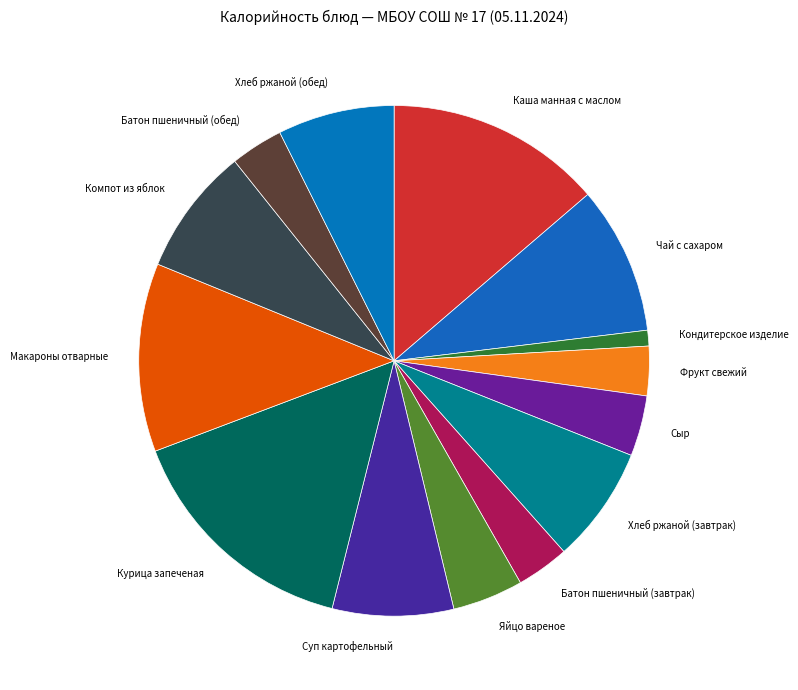

Which has a higher value, Хлеб ржаной (завтрак) or Батон пшеничный (завтрак)?

Хлеб ржаной (завтрак)